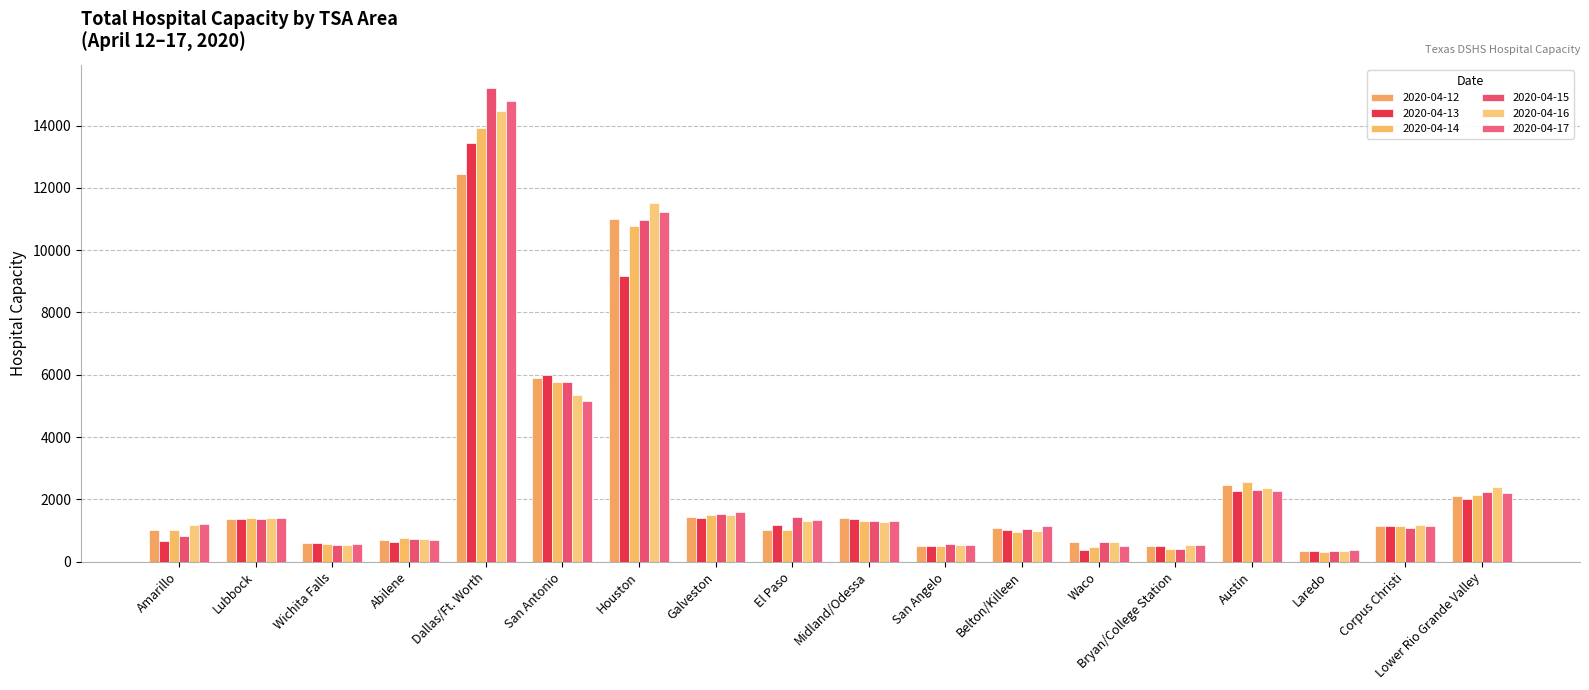

How many data points in 2020-04-12 are less than 1145?

9